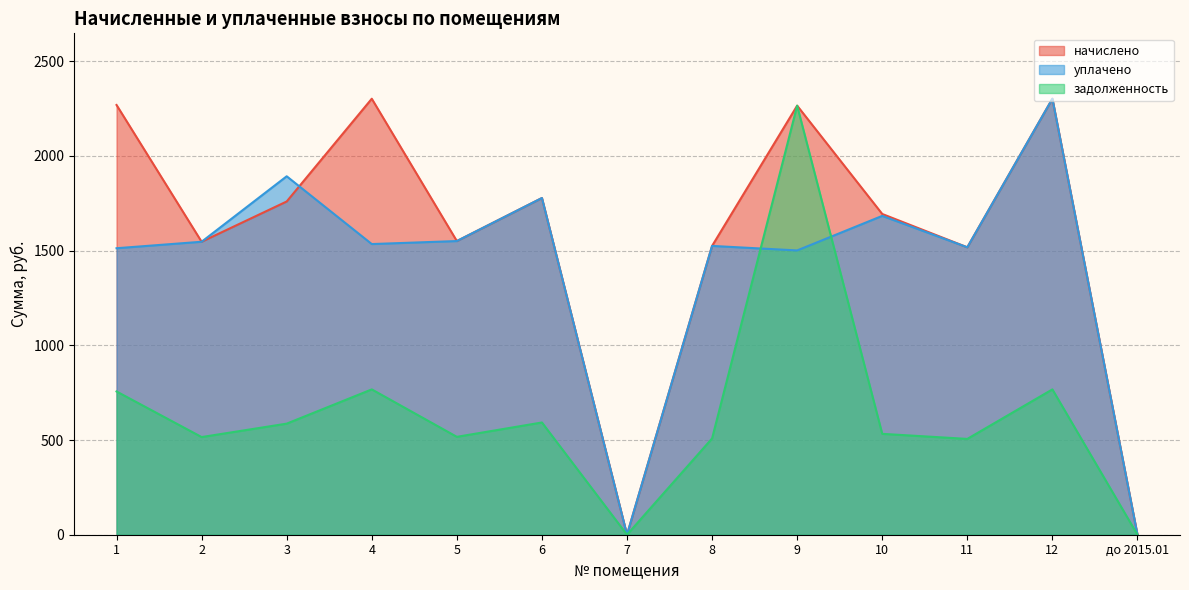

What is the approximate value of задолженность at 10?

532.7